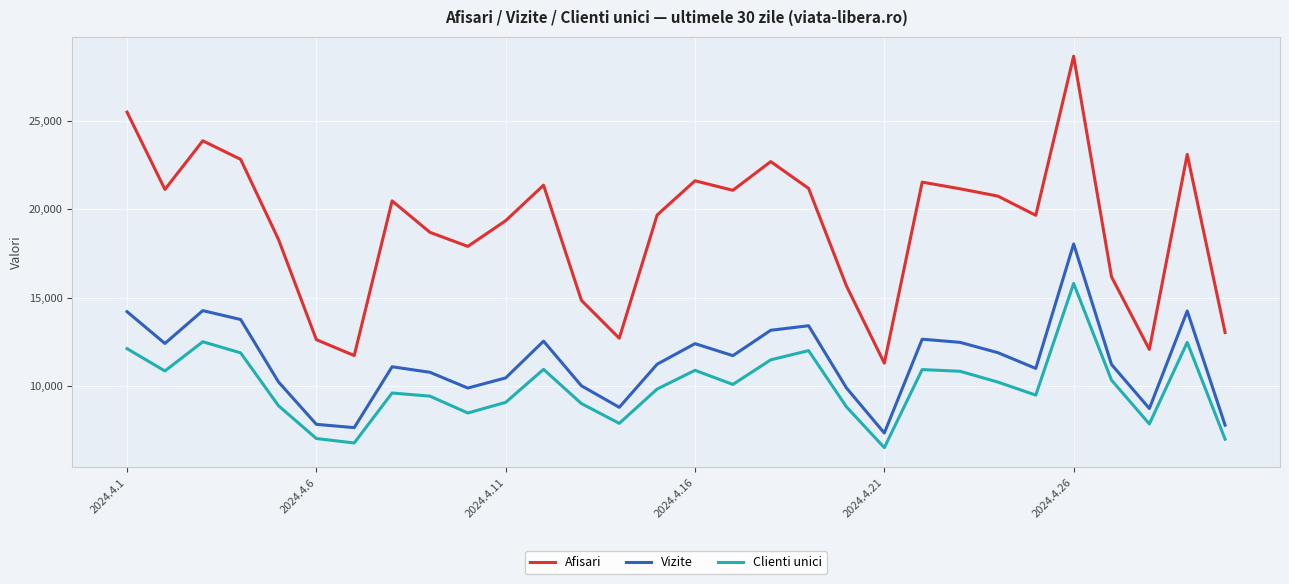

What is the minimum value shown in the chart?

6509